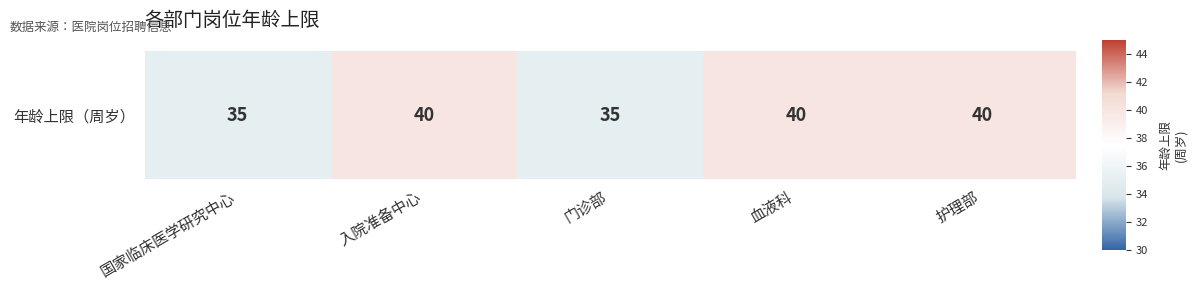

What is the difference between the maximum and minimum values?

5